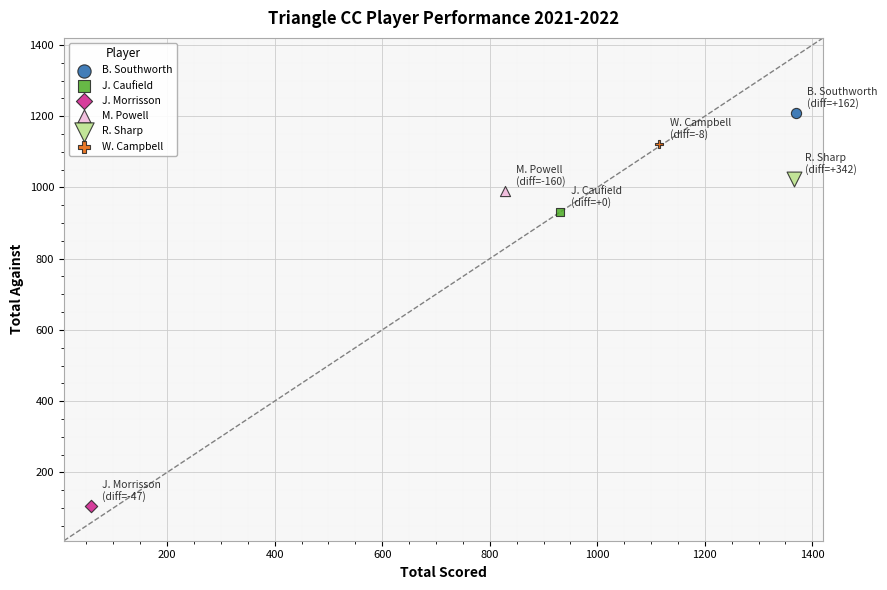

Which series contains the highest Y value?

B. Southworth